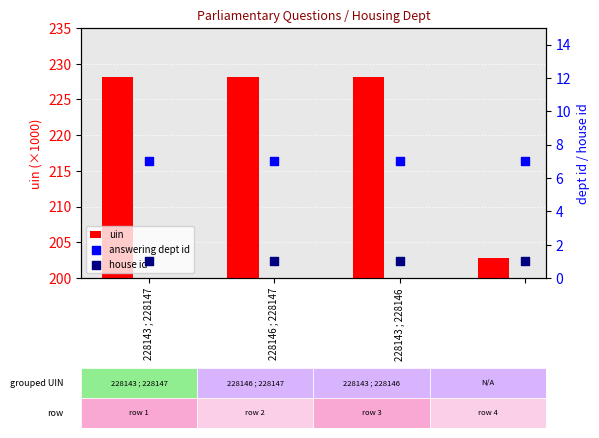

Which series reaches the maximum Y coordinate?

uin